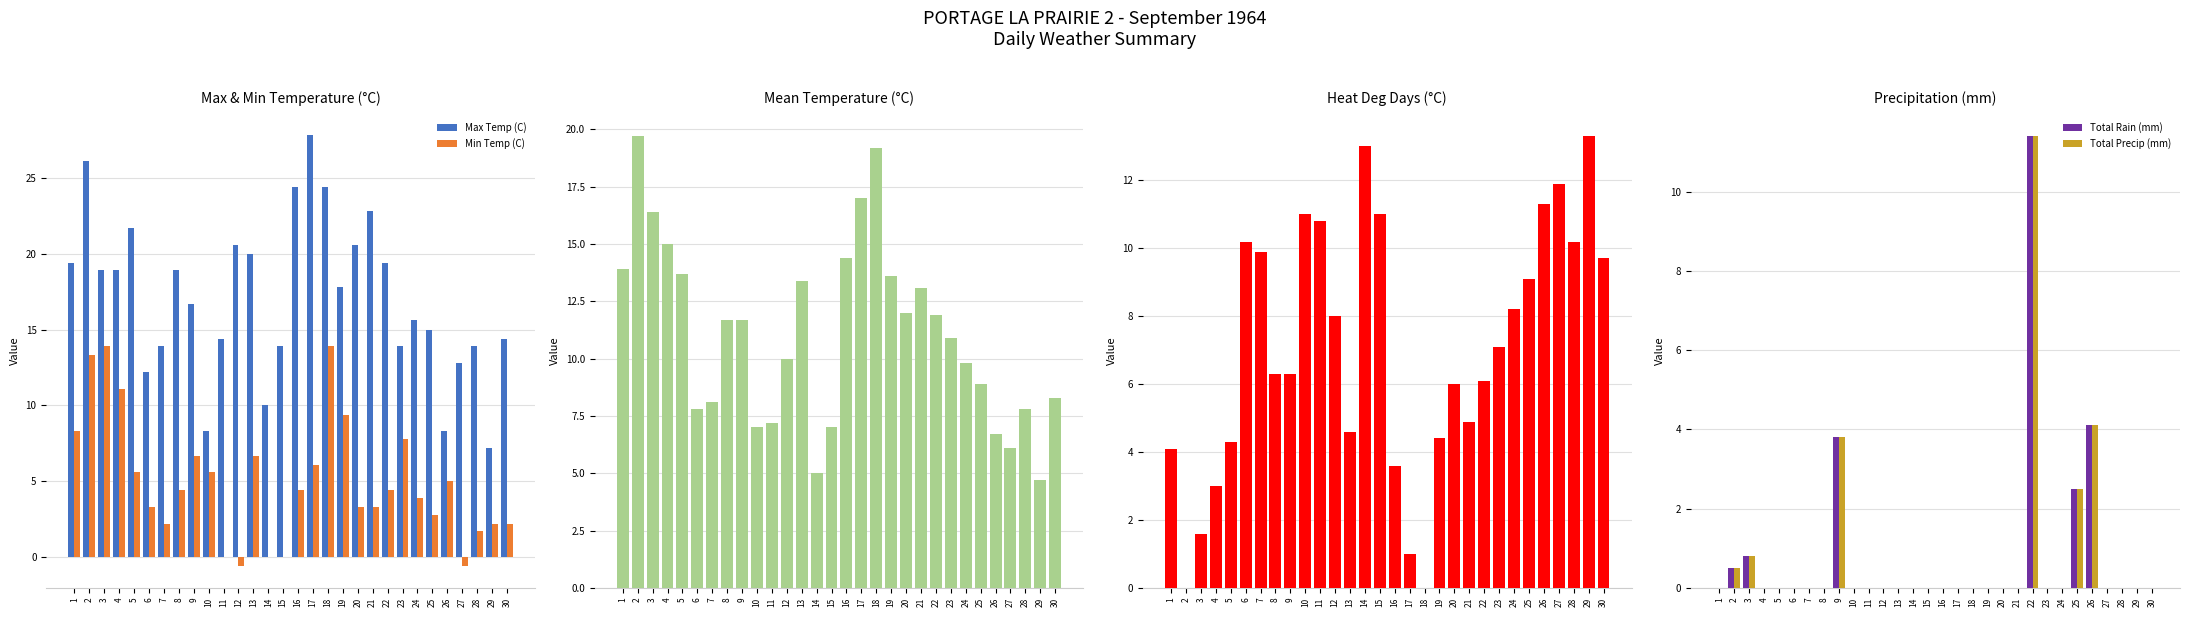

Is it true that Heat Deg Days (C) equals 4.2 at 14?

False